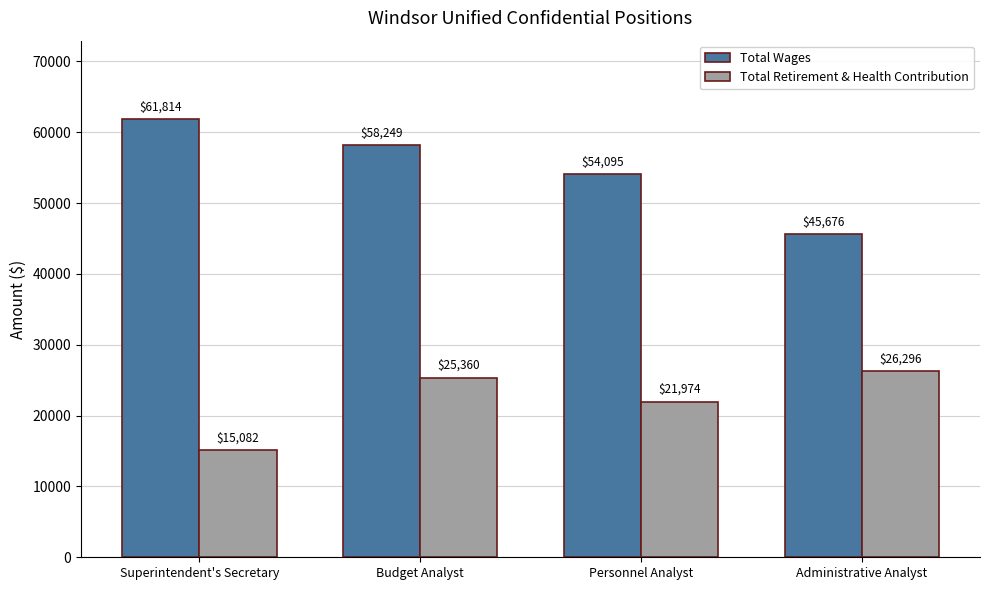

What is the label of the 4th bar from the right?

Superintendent's Secretary